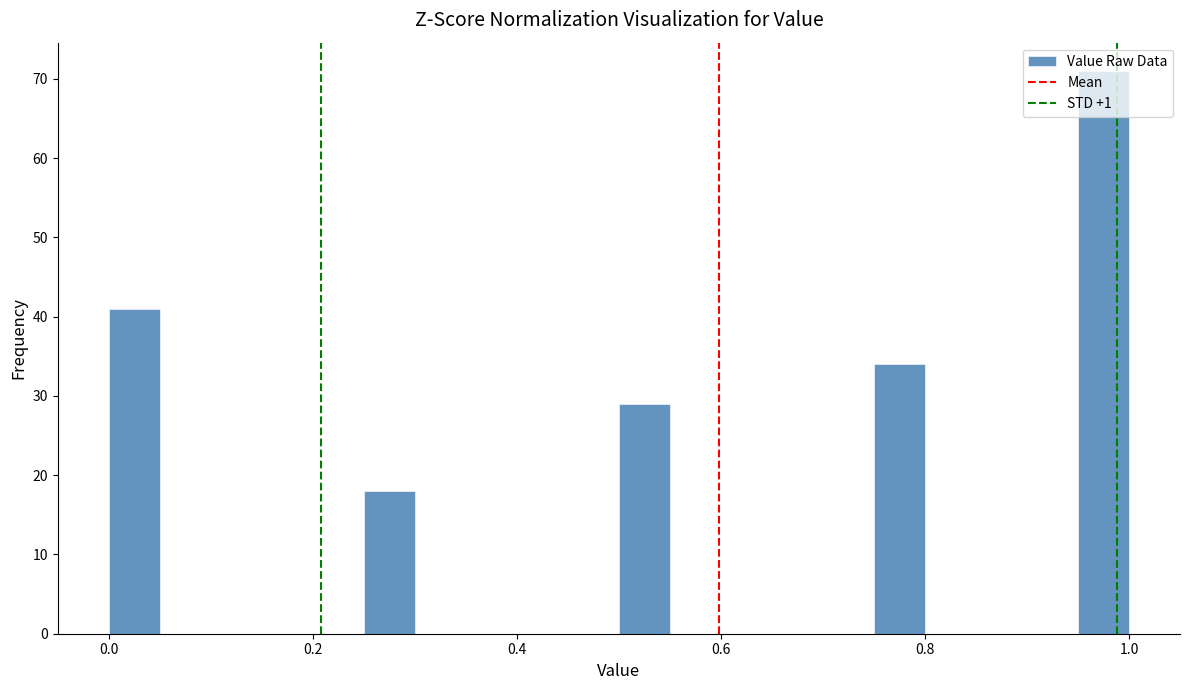

Around what value on the x-axis is the tallest bar? Give the approximate position of its centre, as read against the axis.

0.98